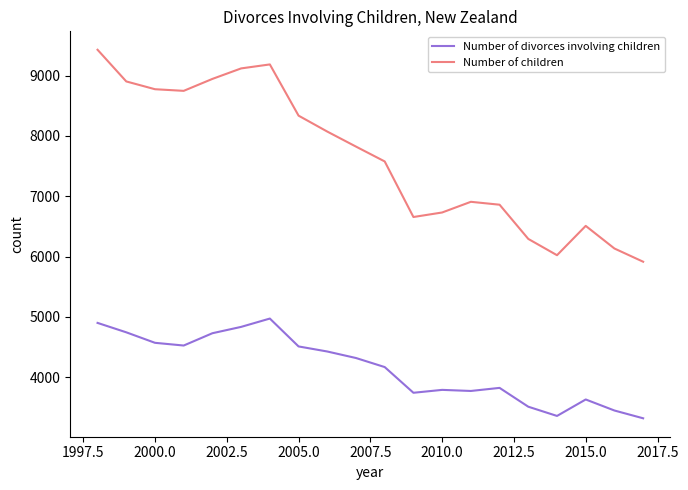

True or false: Number of divorces involving children and Number of children intersect in this chart.

False